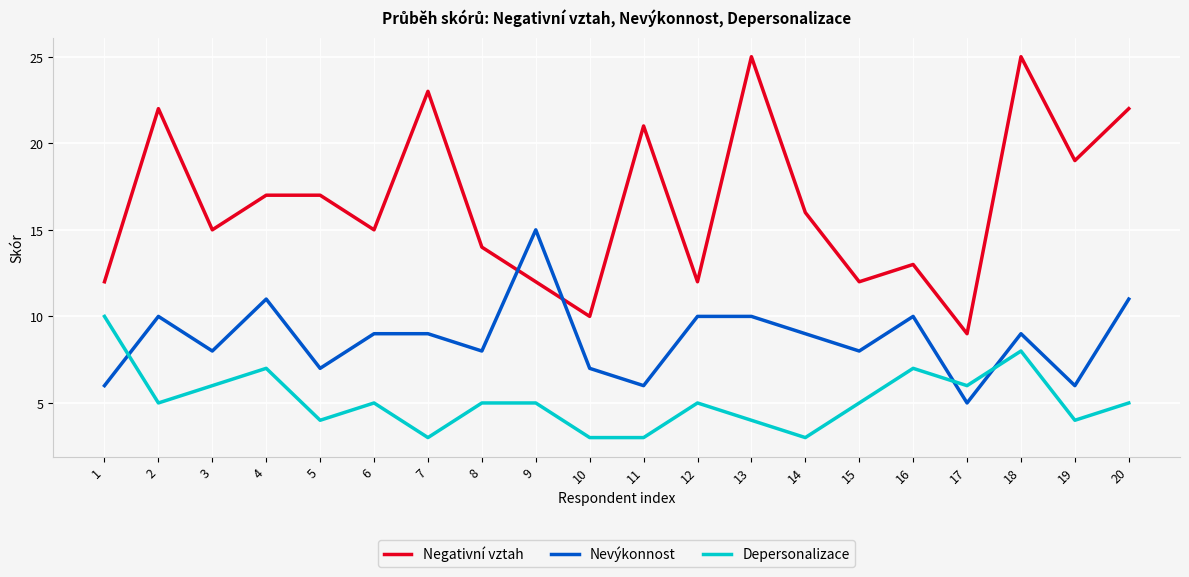

Reading left to right, extract all data points from this chart.

Negativní vztah: 1=12	2=22	3=15	4=17	5=17	6=15	7=23	8=14	9=12	10=10	11=21	12=12	13=25	14=16	15=12	16=13	17=9	18=25	19=19	20=22
Nevýkonnost: 1=6	2=10	3=8	4=11	5=7	6=9	7=9	8=8	9=15	10=7	11=6	12=10	13=10	14=9	15=8	16=10	17=5	18=9	19=6	20=11
Depersonalizace: 1=10	2=5	3=6	4=7	5=4	6=5	7=3	8=5	9=5	10=3	11=3	12=5	13=4	14=3	15=5	16=7	17=6	18=8	19=4	20=5